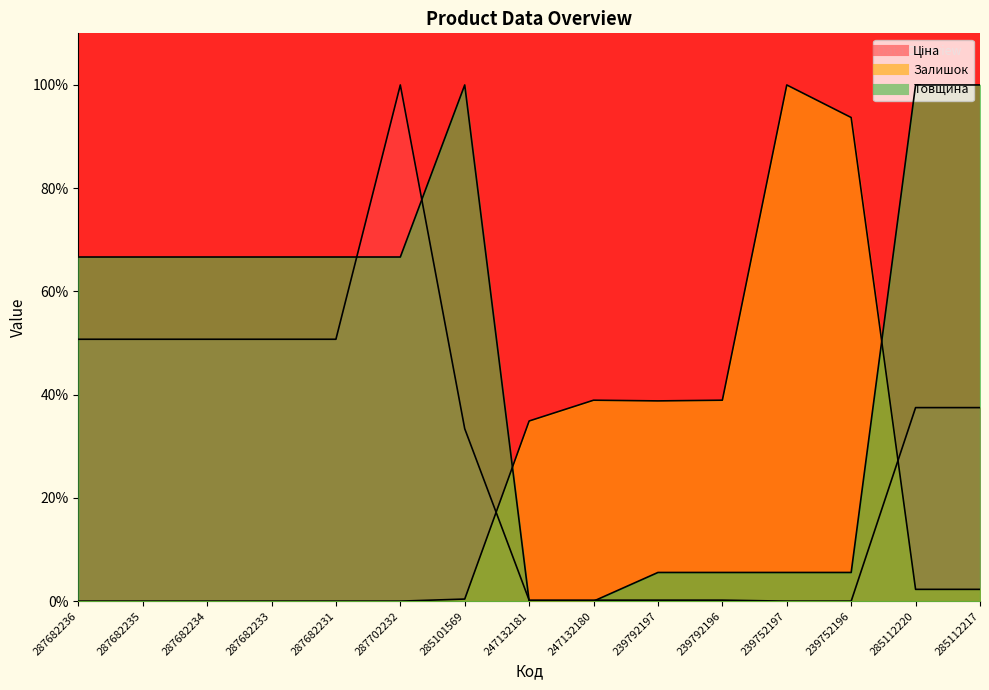

Between which two adjacent categories do Залишок and Товщина first intersect?

285101569 and 247132181